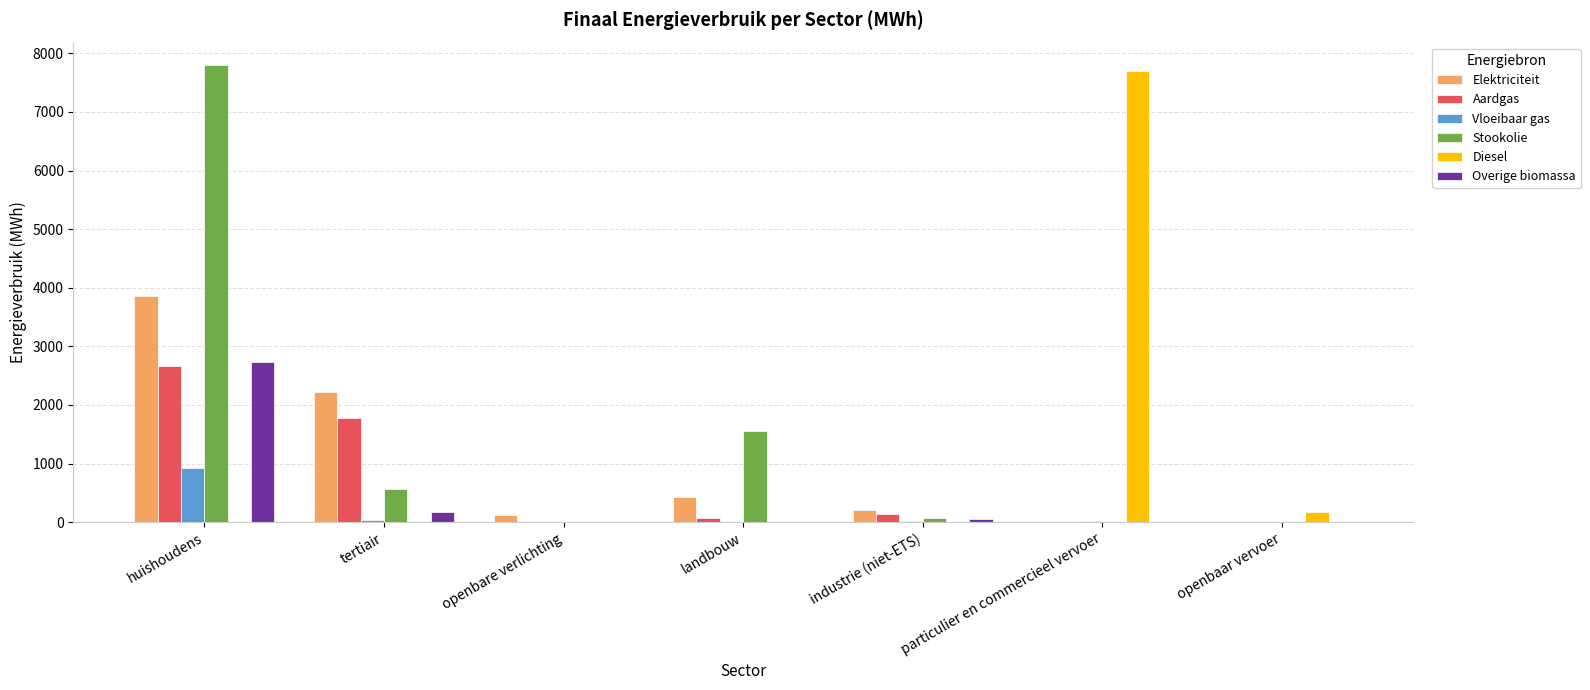

Which series has the largest range (max minus min)?

Stookolie